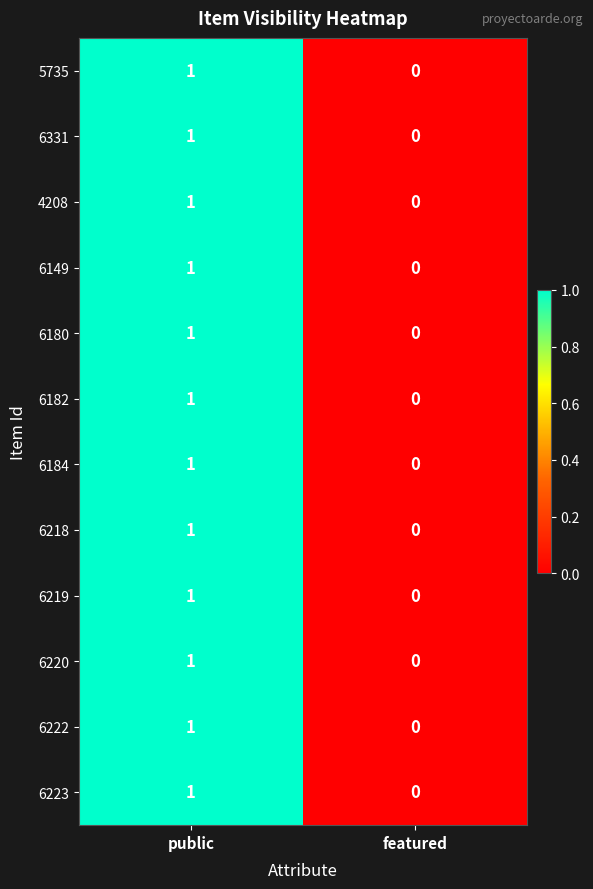

At which category is the sum across all series the highest?

public